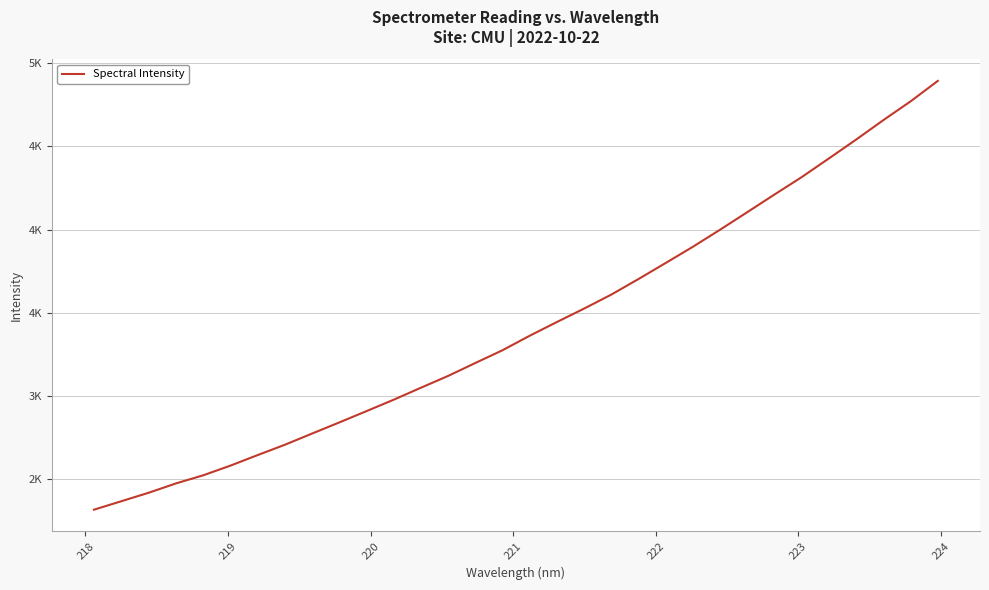

What is the value of the 24th point from the left?

4000.5